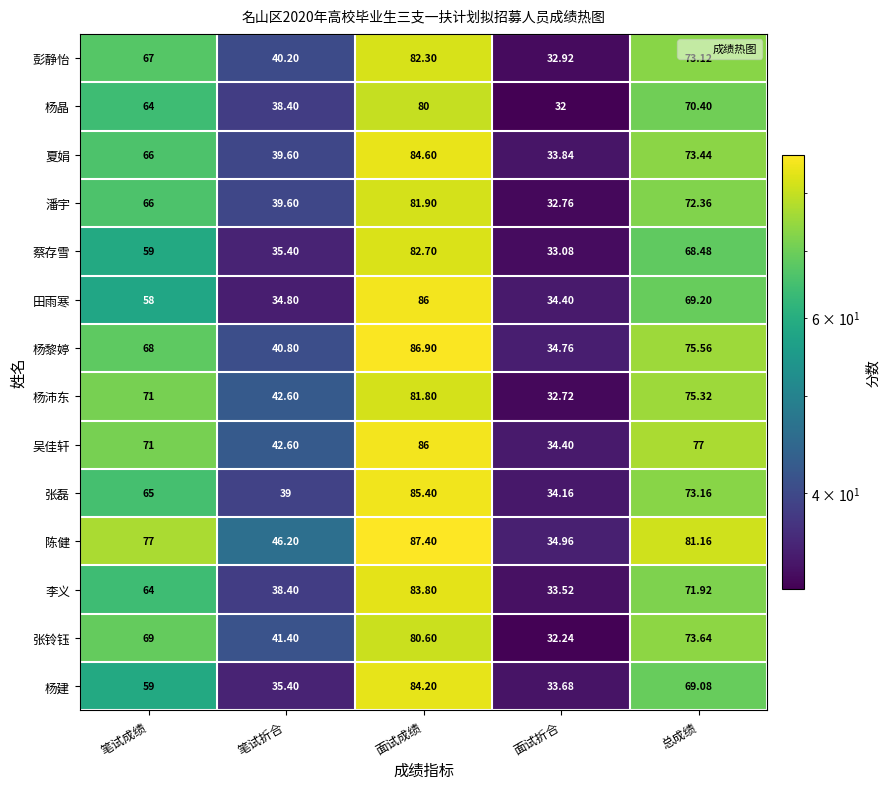

Which series has the widest spread of values?

陈健